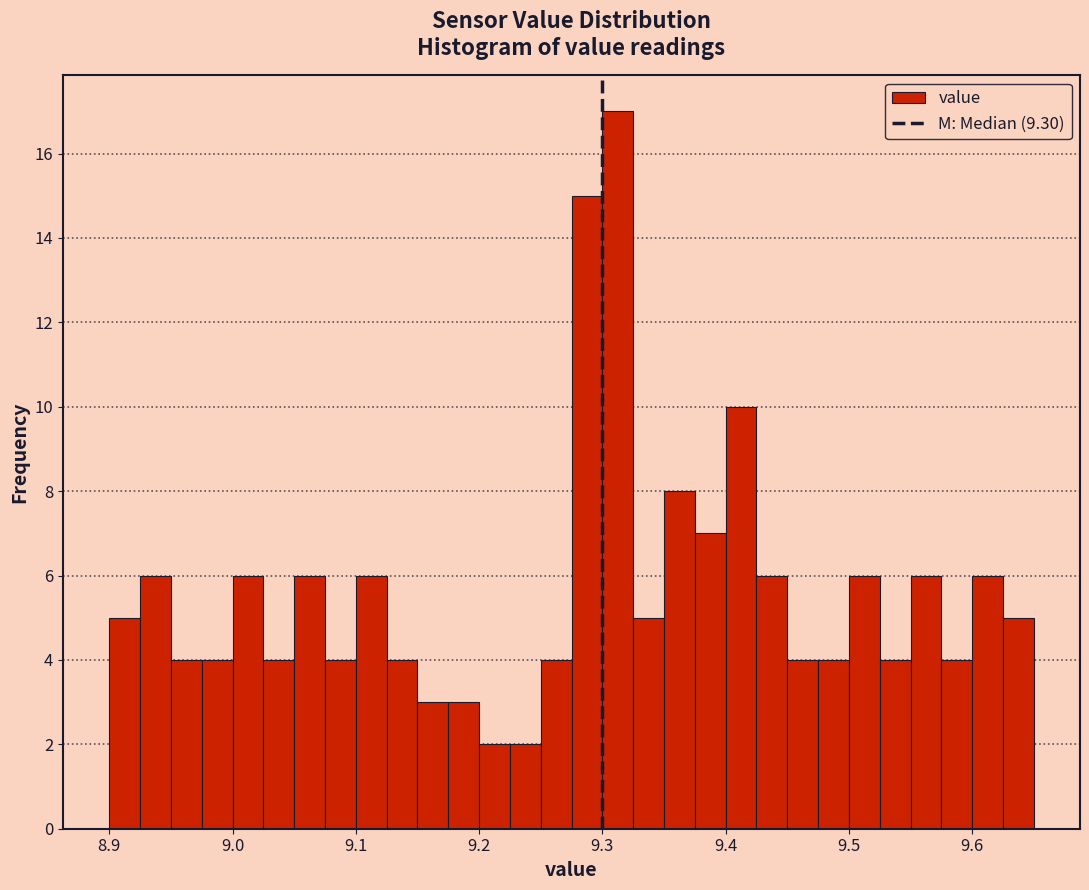

Read against the x-axis, roughly where is the centre of the tallest bar?

9.31